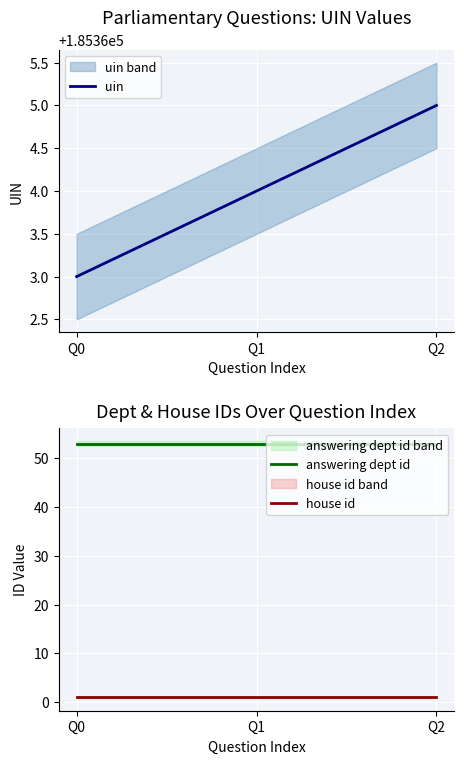

At which label does answering dept id reach its peak?

Q0